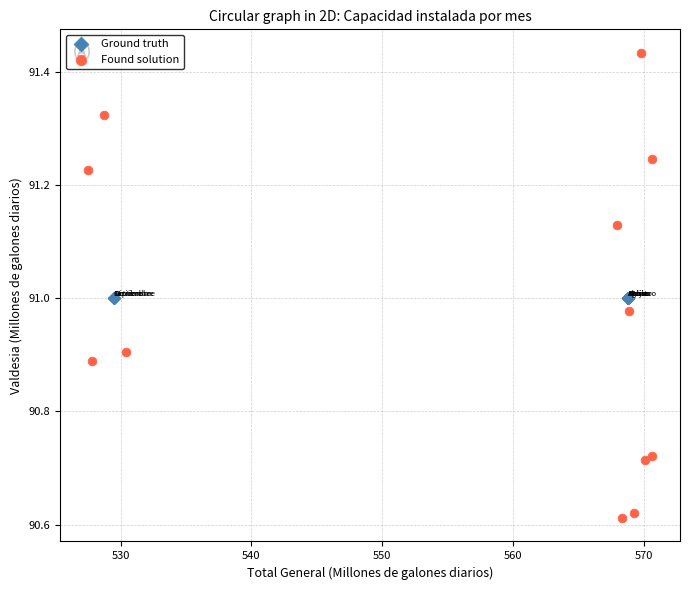

Which series contains the lowest Y value?

Found solution